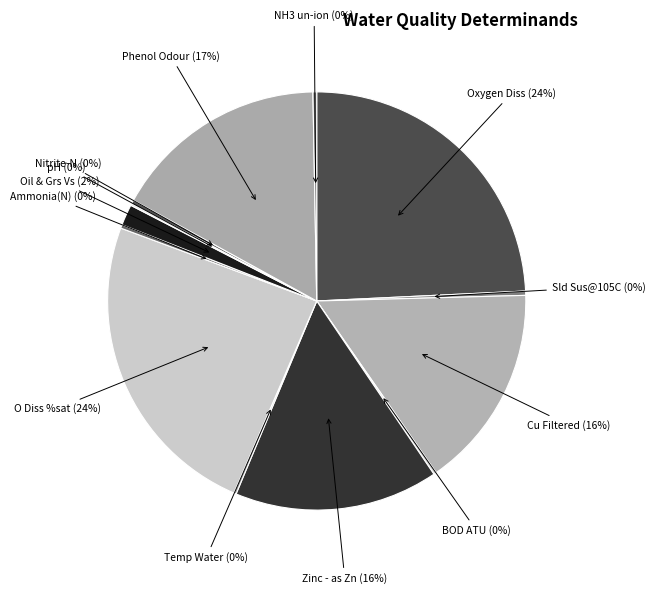

What percentage is the O Diss %sat slice, to the nearest percent?

24%